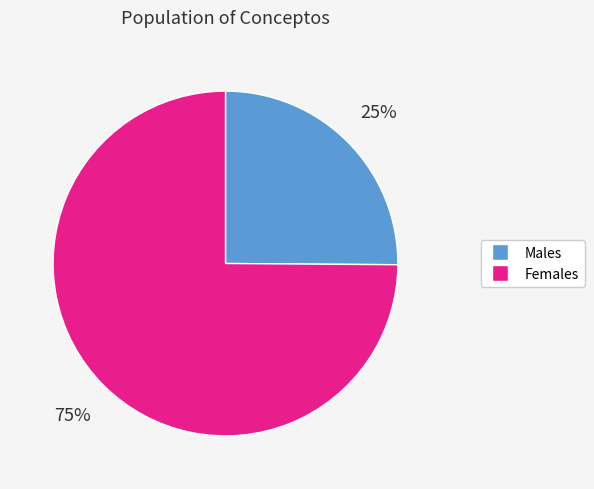

To the nearest percent, what is the average slice percentage?

50%